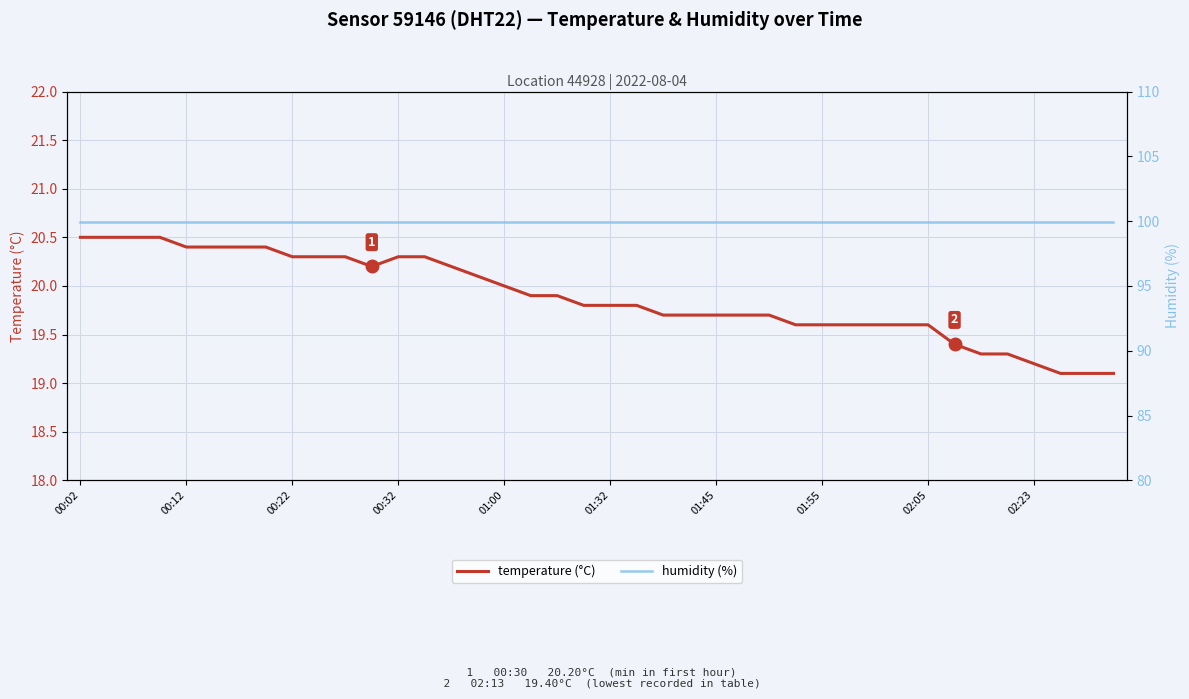

True or false: temperature and humidity cross at least once.

False